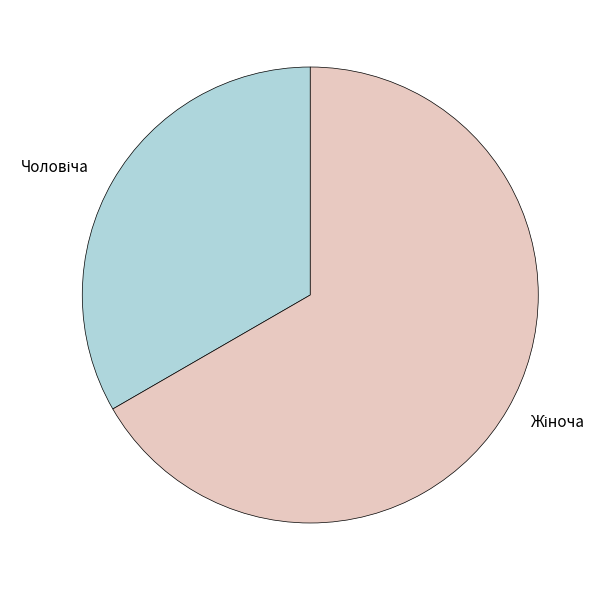

Count the number of slices in the pie.

2